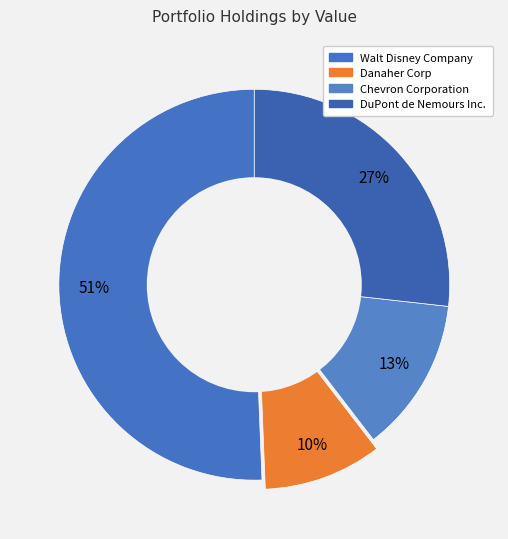

Is it true that Danaher Corp is 3% of the pie?

False